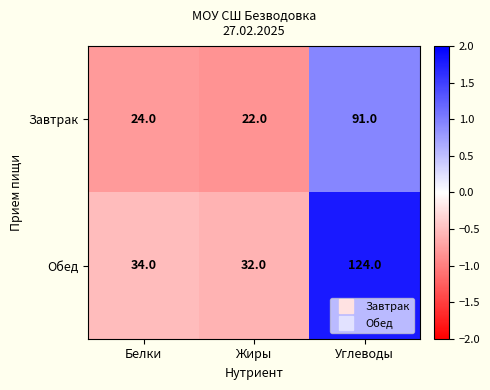

Which series has the largest total across all categories?

Обед